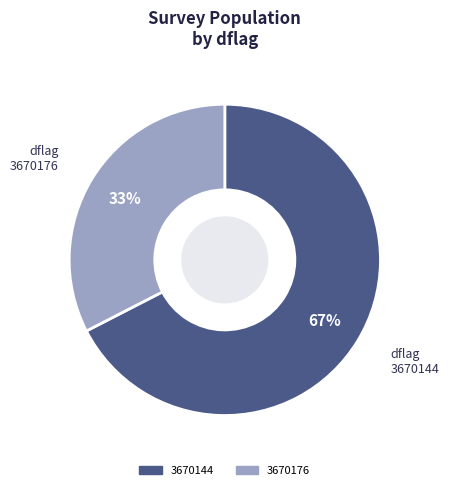

To the nearest percent, what portion does 3670144 represent?

67%